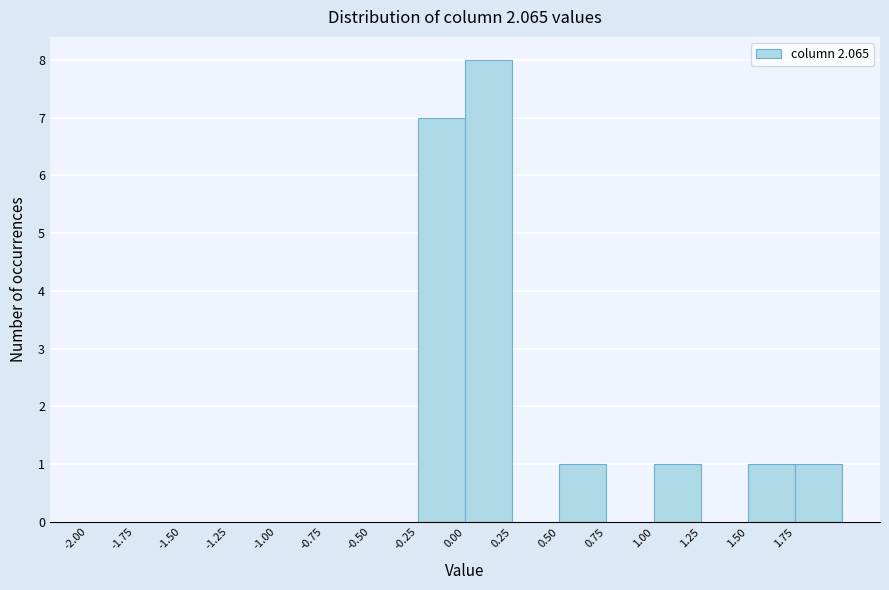

Which range on the x-axis has the tallest bar?

0.00 to 0.25